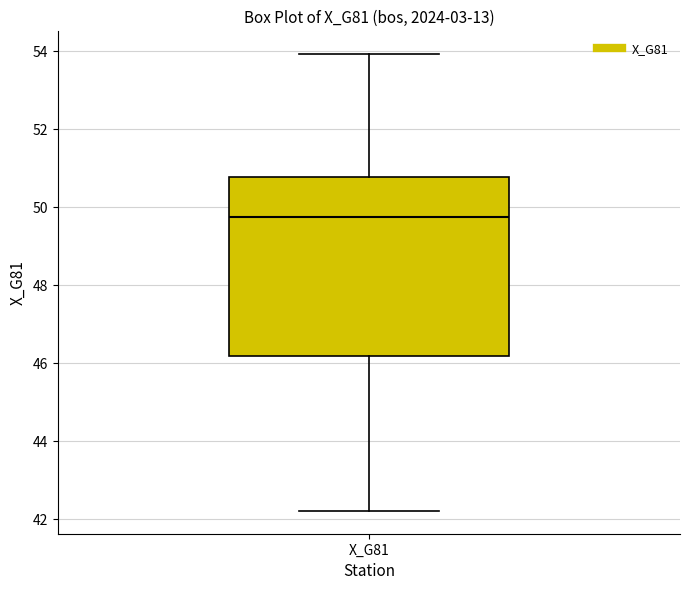

Where is the lower edge of the box for X_G81 on the y-axis? The values are not printed on the chart, so give them approximately, as read against the axis.

46.2